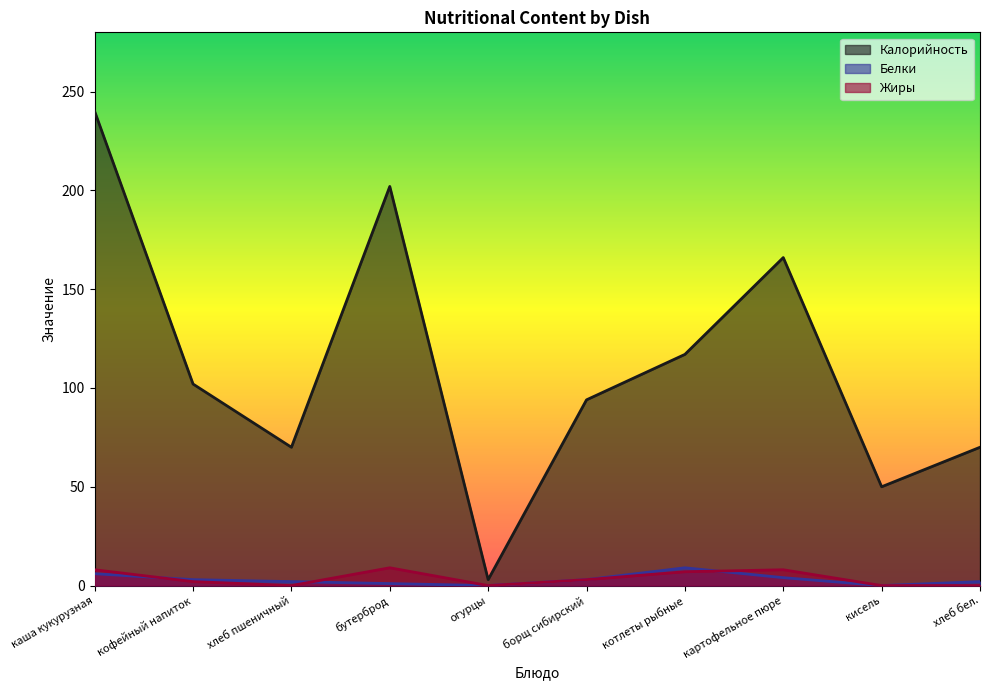

Reading right to left, extract all data points from this chart.

Калорийность: хлеб бел.=70	кисель=50	картофельное пюре=166	котлеты рыбные=117	борщ сибирский=94	огурцы=3	бутерброд=202	хлеб пшеничный=70	кофейный напиток=102	каша кукурузная=240
Белки: хлеб бел.=2	кисель=0	картофельное пюре=4	котлеты рыбные=9	борщ сибирский=3	огурцы=0	бутерброд=1	хлеб пшеничный=2	кофейный напиток=3	каша кукурузная=6
Жиры: хлеб бел.=0	кисель=0	картофельное пюре=8	котлеты рыбные=7	борщ сибирский=3	огурцы=0	бутерброд=9	хлеб пшеничный=0	кофейный напиток=2	каша кукурузная=8